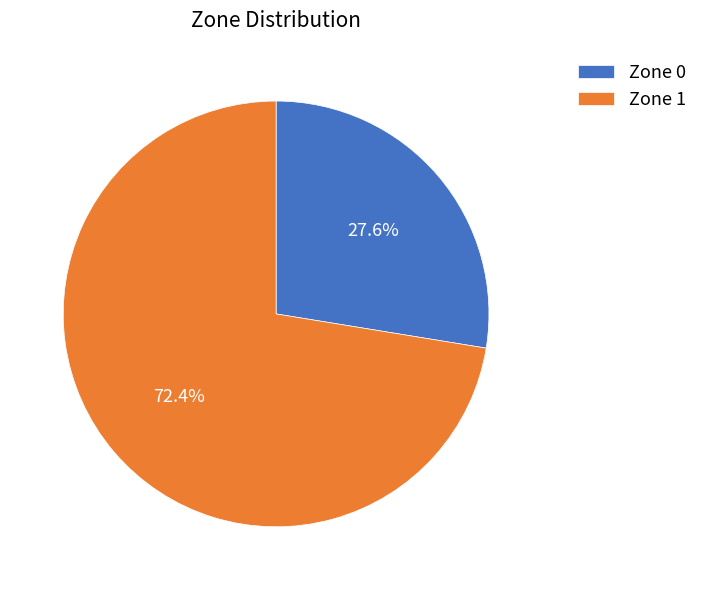

To the nearest percent, what is the combined percentage of Zone 0 and Zone 1?

100%